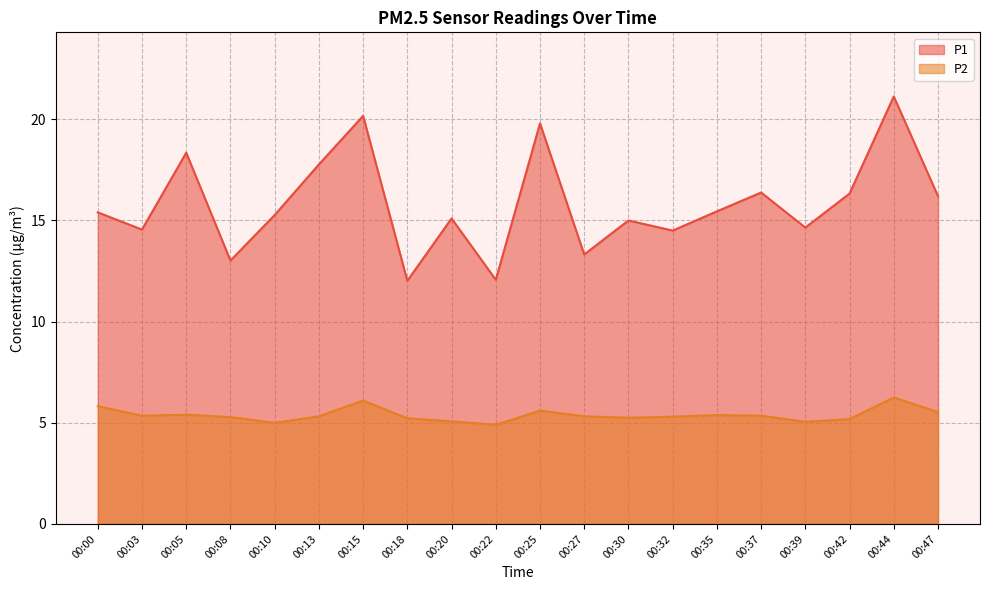

True or false: P2 and P1 cross at least once.

False